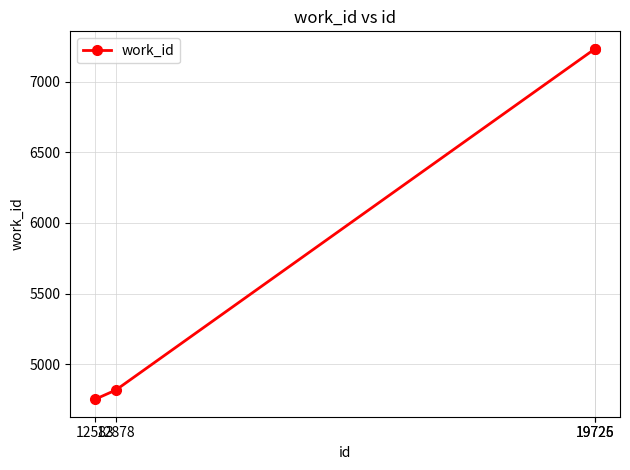

Count the number of data series in this chart.

1